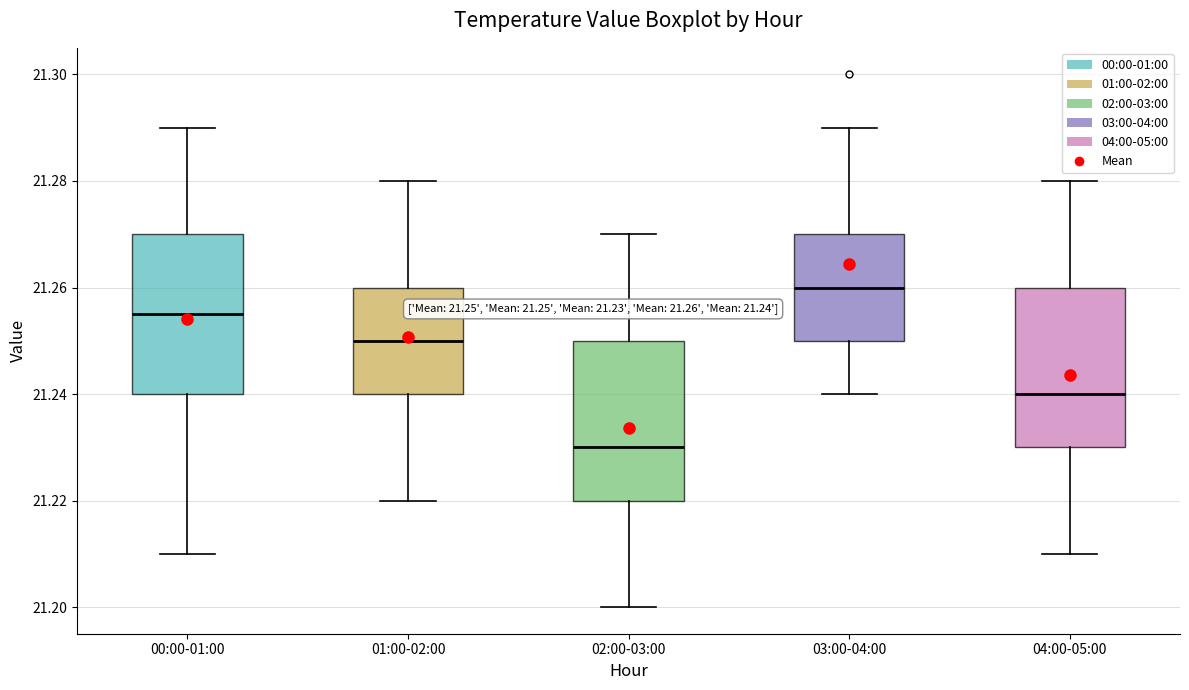

Which box has the lowest median line?

02:00-03:00